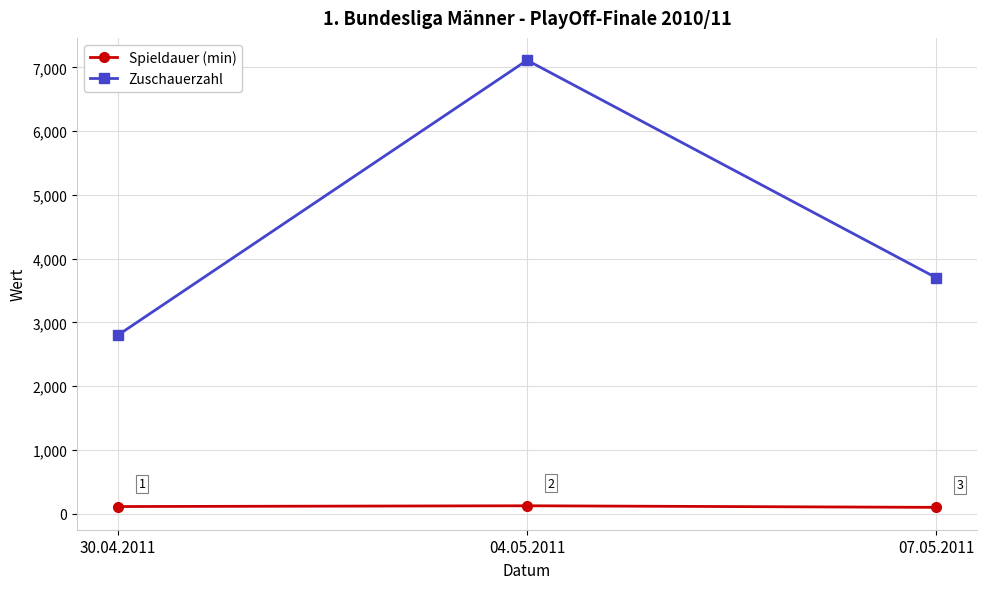

Does the chart display data point markers on the line(s)?

Yes